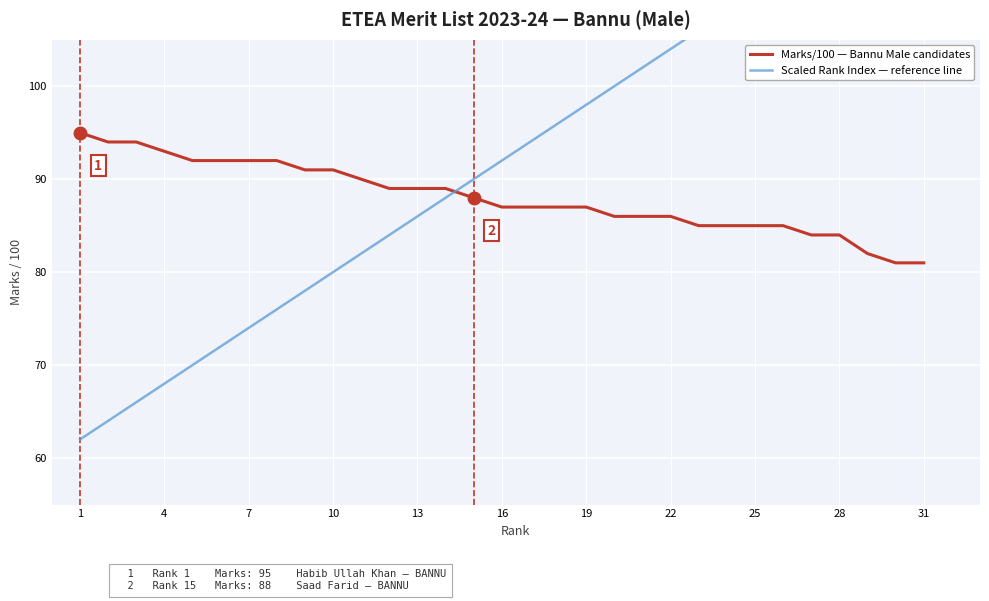

True or false: Marks/100 — Bannu Male candidates has a value of 87 at 16.

True